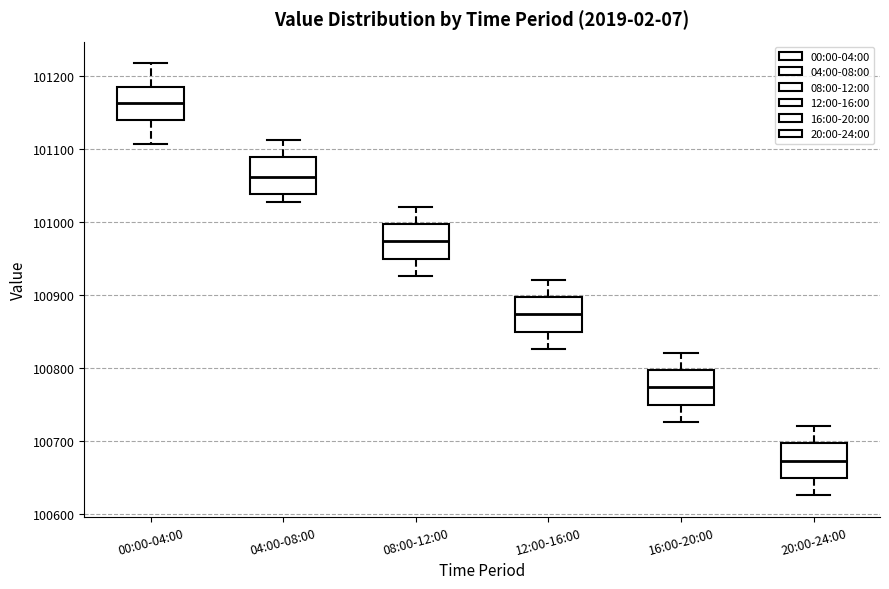

Reading left to right, read every box against the y-axis: the position of its median line, the range the box covers, and the ends of its whiskers. The values are not printed on the chart, so give them approximately, as read against the axis.

00:00-04:00: median 101160, box 101140 to 101180, whiskers 101110 to 101220
04:00-08:00: median 101060, box 101040 to 101090, whiskers 101030 to 101110
08:00-12:00: median 100970, box 100950 to 101000, whiskers 100930 to 101020
12:00-16:00: median 100870, box 100850 to 100900, whiskers 100830 to 100920
16:00-20:00: median 100770, box 100750 to 100800, whiskers 100730 to 100820
20:00-24:00: median 100670, box 100650 to 100700, whiskers 100630 to 100720